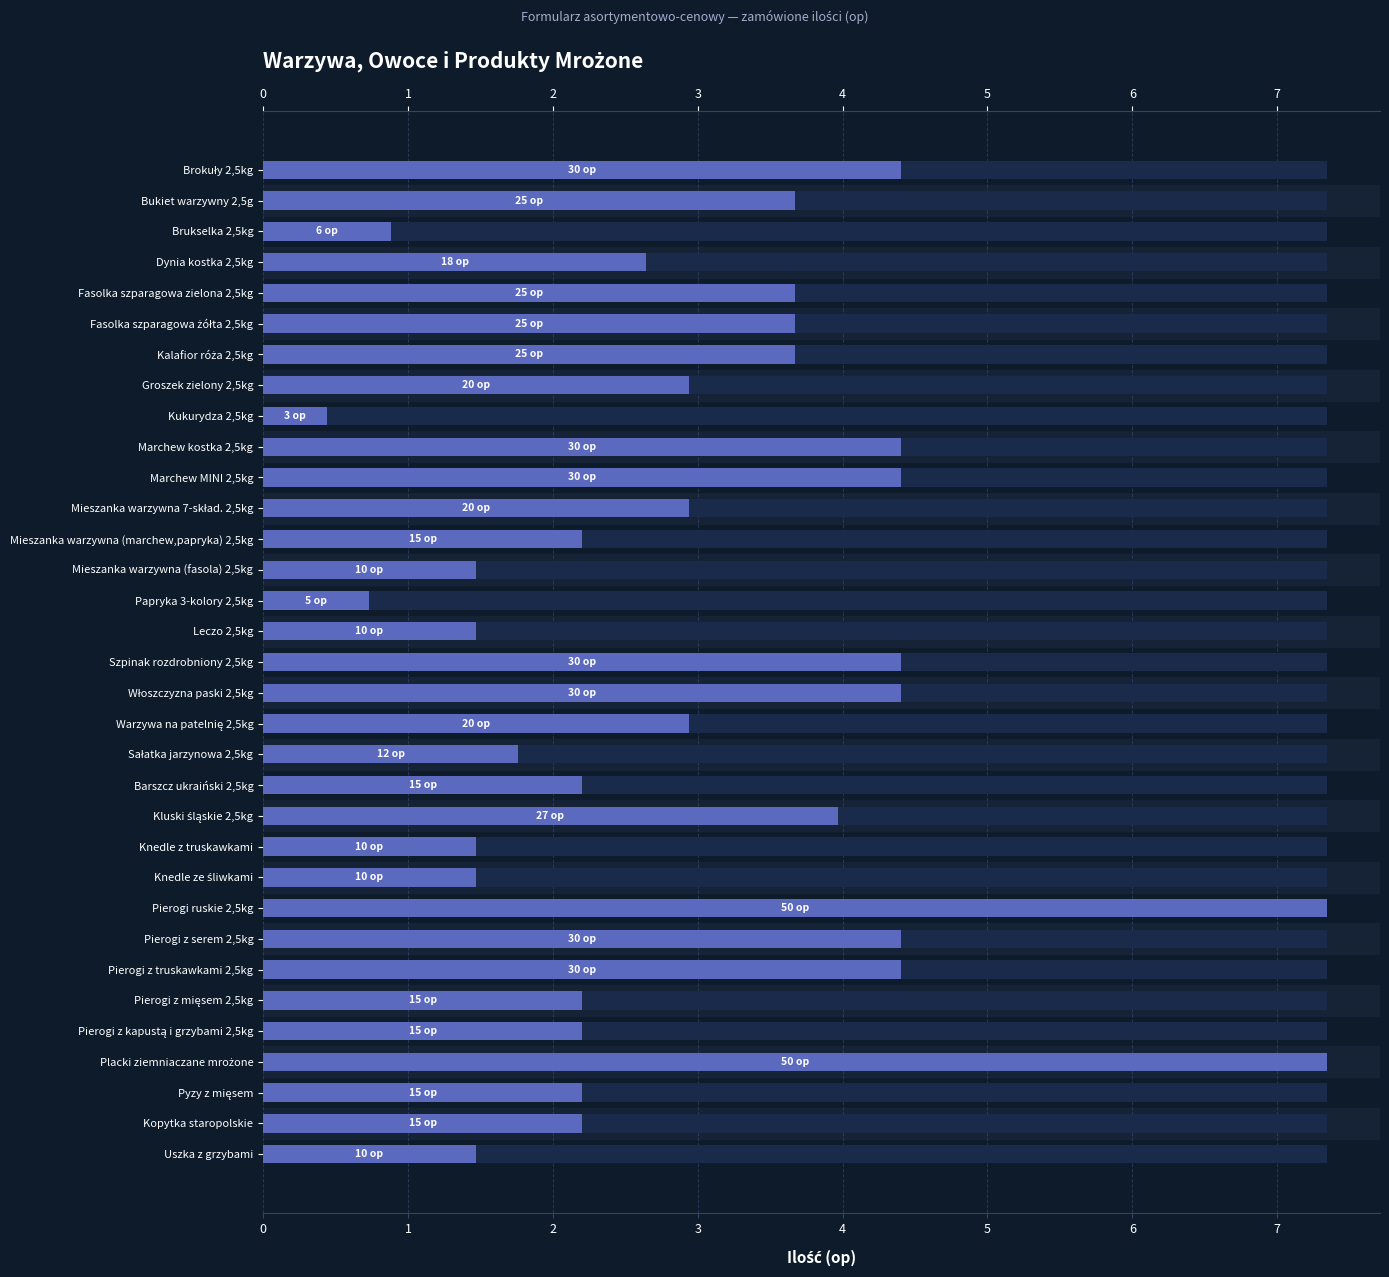

Rank the categories by value from highest to lowest.

Pierogi ruskie 2,5kg, Placki ziemniaczane mrożone, Brokuły 2,5kg, Marchew kostka 2,5kg, Marchew MINI 2,5kg, Szpinak rozdrobniony 2,5kg, Włoszczyzna paski 2,5kg, Pierogi z serem 2,5kg, Pierogi z truskawkami 2,5kg, Kluski śląskie 2,5kg, Bukiet warzywny 2,5g, Fasolka szparagowa zielona 2,5kg, Fasolka szparagowa żółta 2,5kg, Kalafior róża 2,5kg, Groszek zielony 2,5kg, Mieszanka warzywna 7-skład. 2,5kg, Warzywa na patelnię 2,5kg, Dynia kostka 2,5kg, Mieszanka warzywna (marchew,papryka) 2,5kg, Barszcz ukraiński 2,5kg, Pierogi z mięsem 2,5kg, Pierogi z kapustą i grzybami 2,5kg, Pyzy z mięsem, Kopytka staropolskie, Sałatka jarzynowa 2,5kg, Mieszanka warzywna (fasola) 2,5kg, Leczo 2,5kg, Knedle z truskawkami, Knedle ze śliwkami, Uszka z grzybami, Brukselka 2,5kg, Papryka 3-kolory 2,5kg, Kukurydza 2,5kg